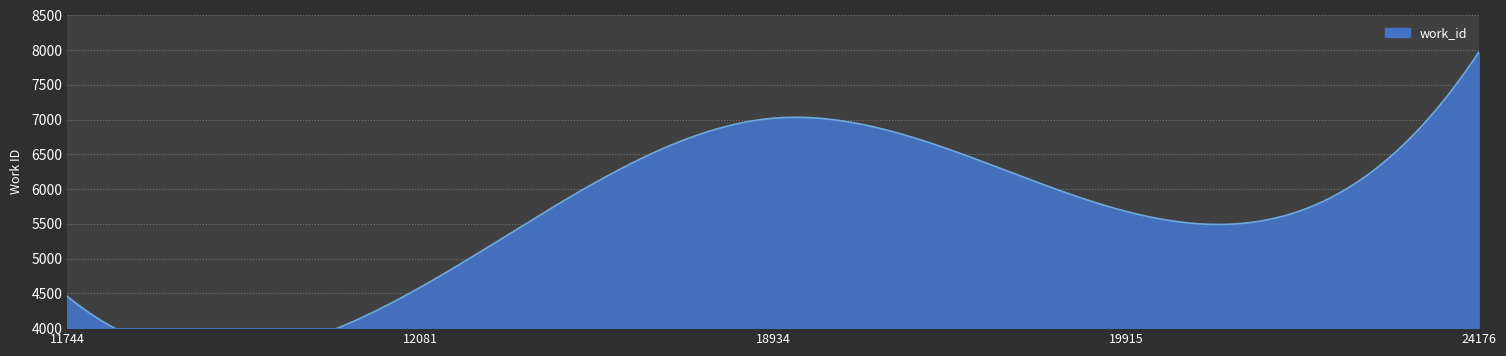

What is the change in value from 11744 to 18934?

+2561